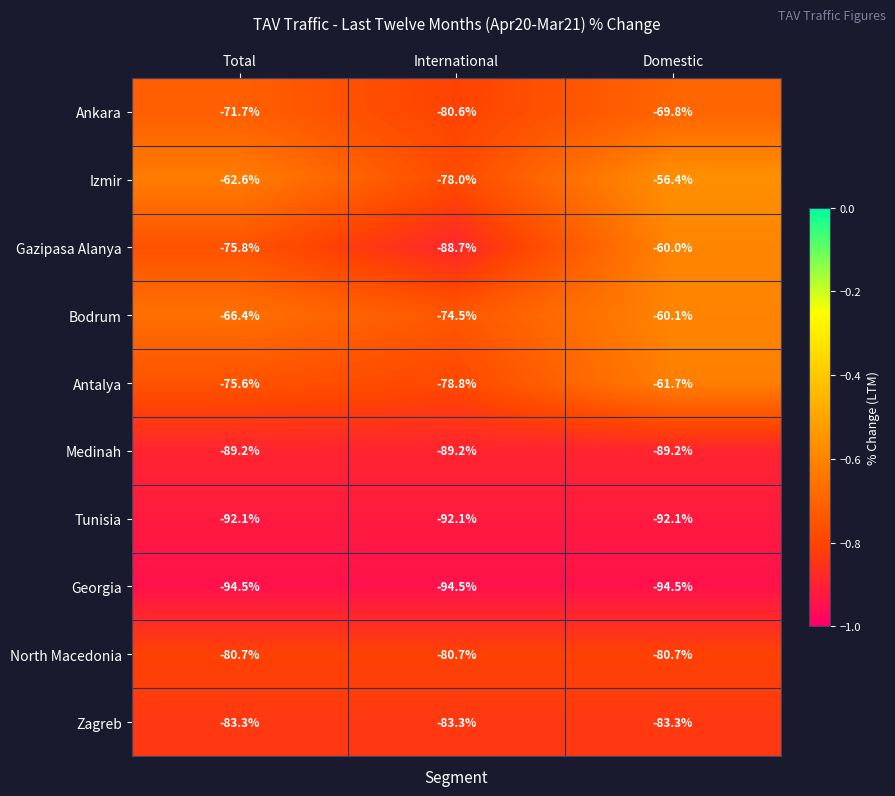

What is the difference between the maximum and minimum values in the Gazipasa Alanya series?

28.7